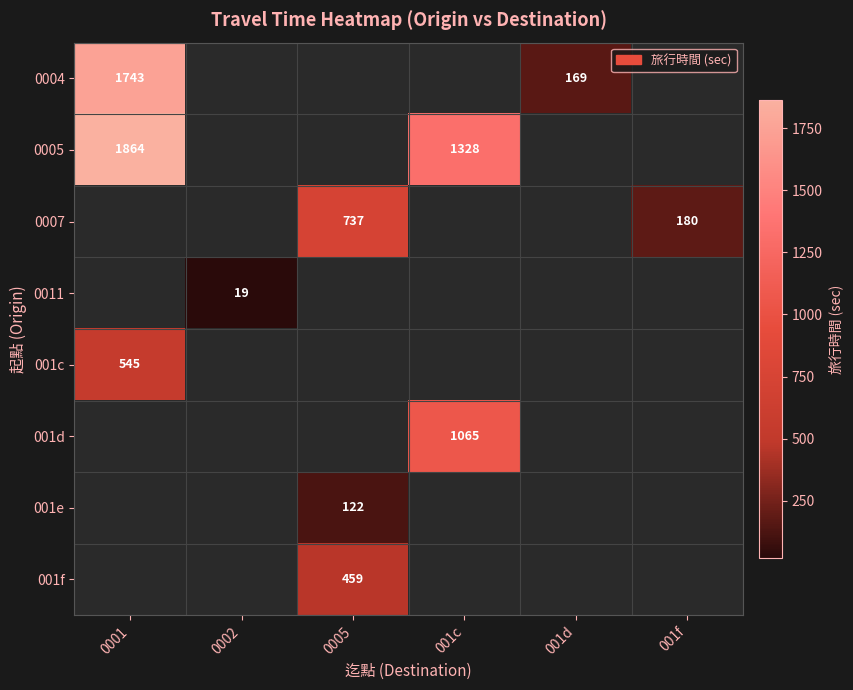

The 0011 series shows 25 at 0002. True or false?

False